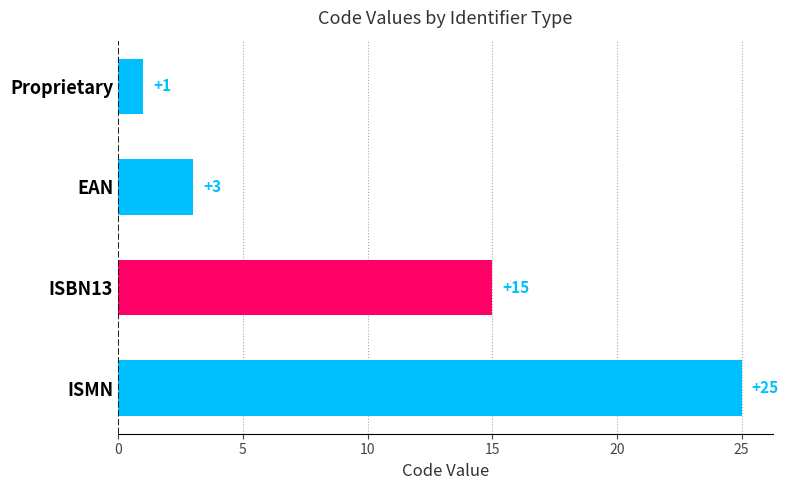

The value at EAN is 3. True or false?

True